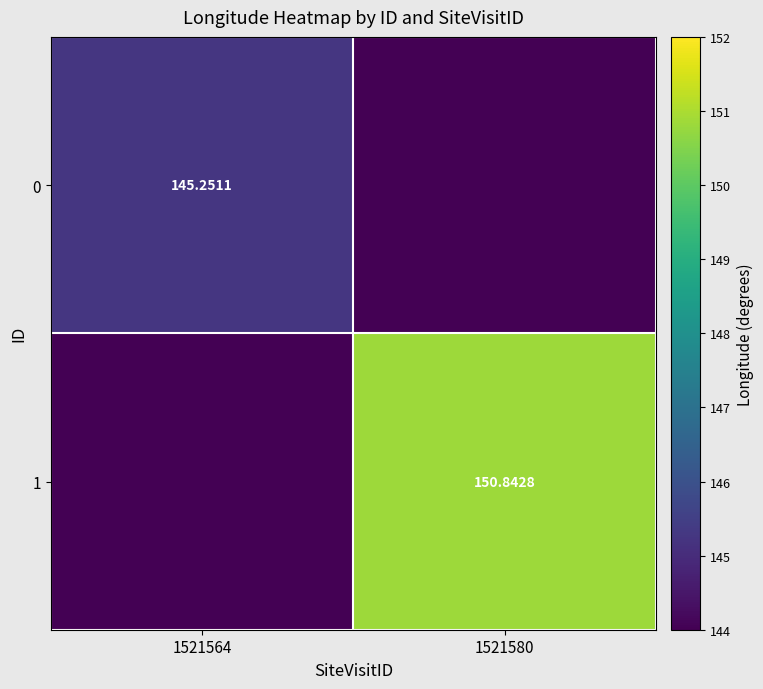

Is the value of 0 at 1521564 greater than the value of 1 at 1521580?

No